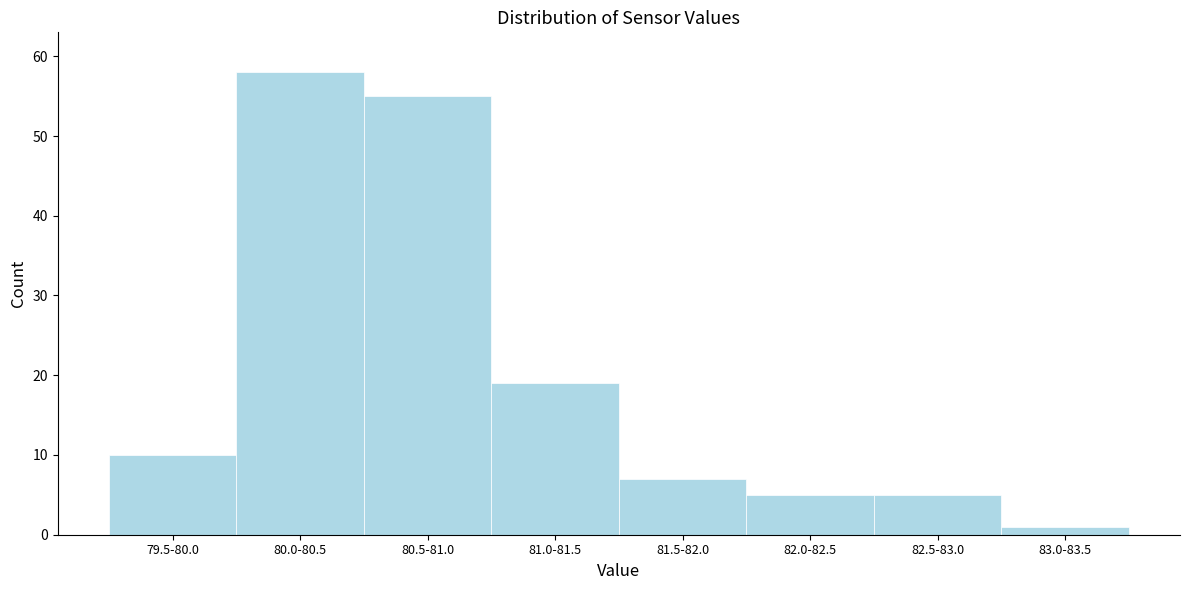

Reading left to right, what are all the values shown in this chart?

79.5-80.0=10	80.0-80.5=58	80.5-81.0=55	81.0-81.5=19	81.5-82.0=7	82.0-82.5=5	82.5-83.0=5	83.0-83.5=1